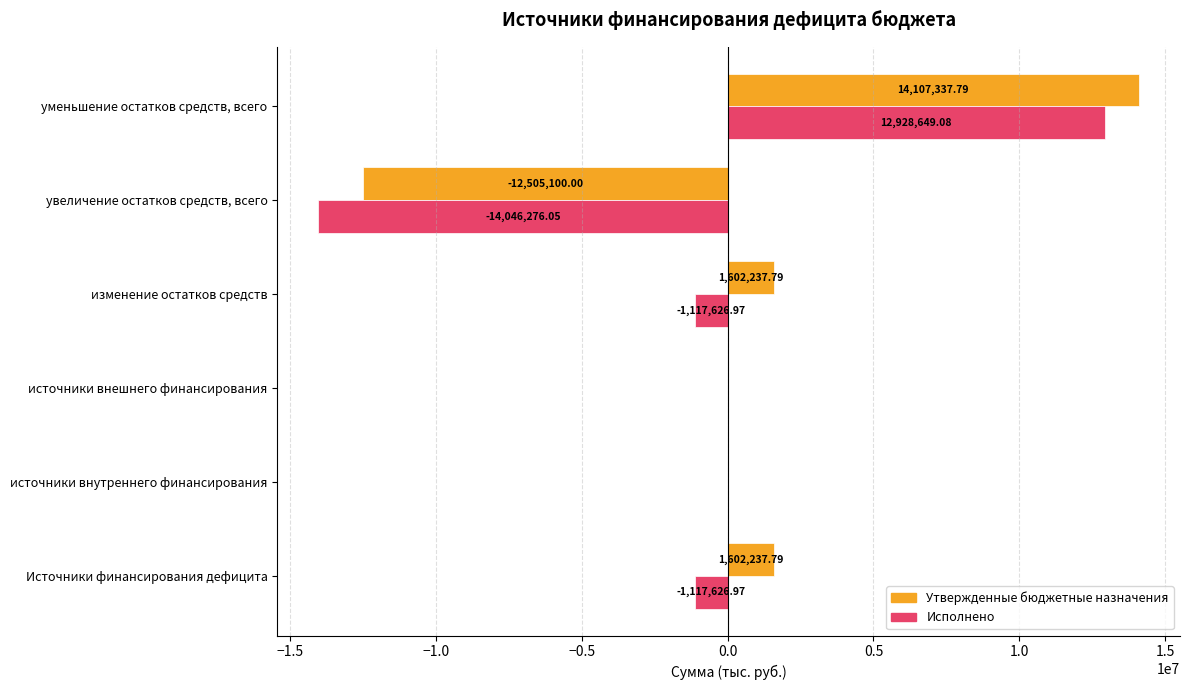

Which series has the largest range (max minus min)?

Исполнено